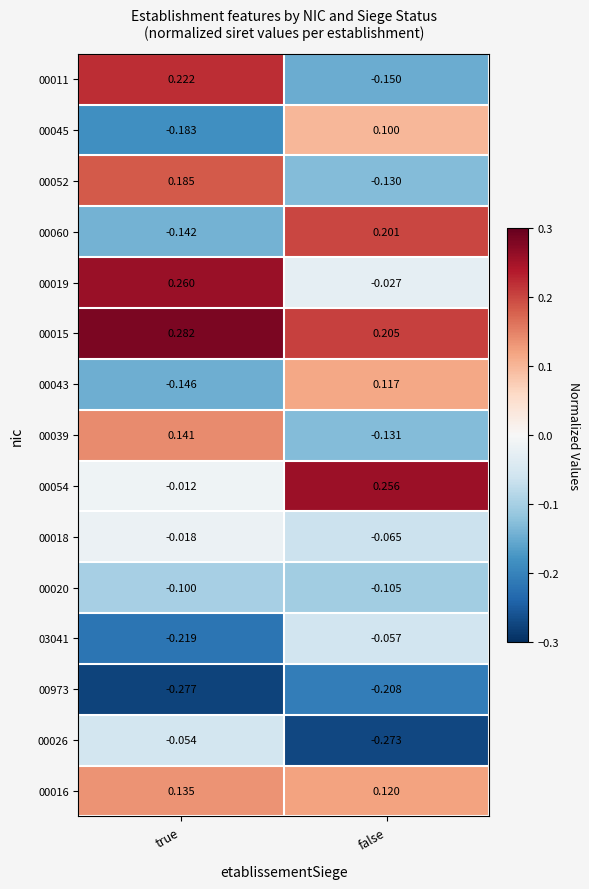

At which category is the sum across all series the highest?

true